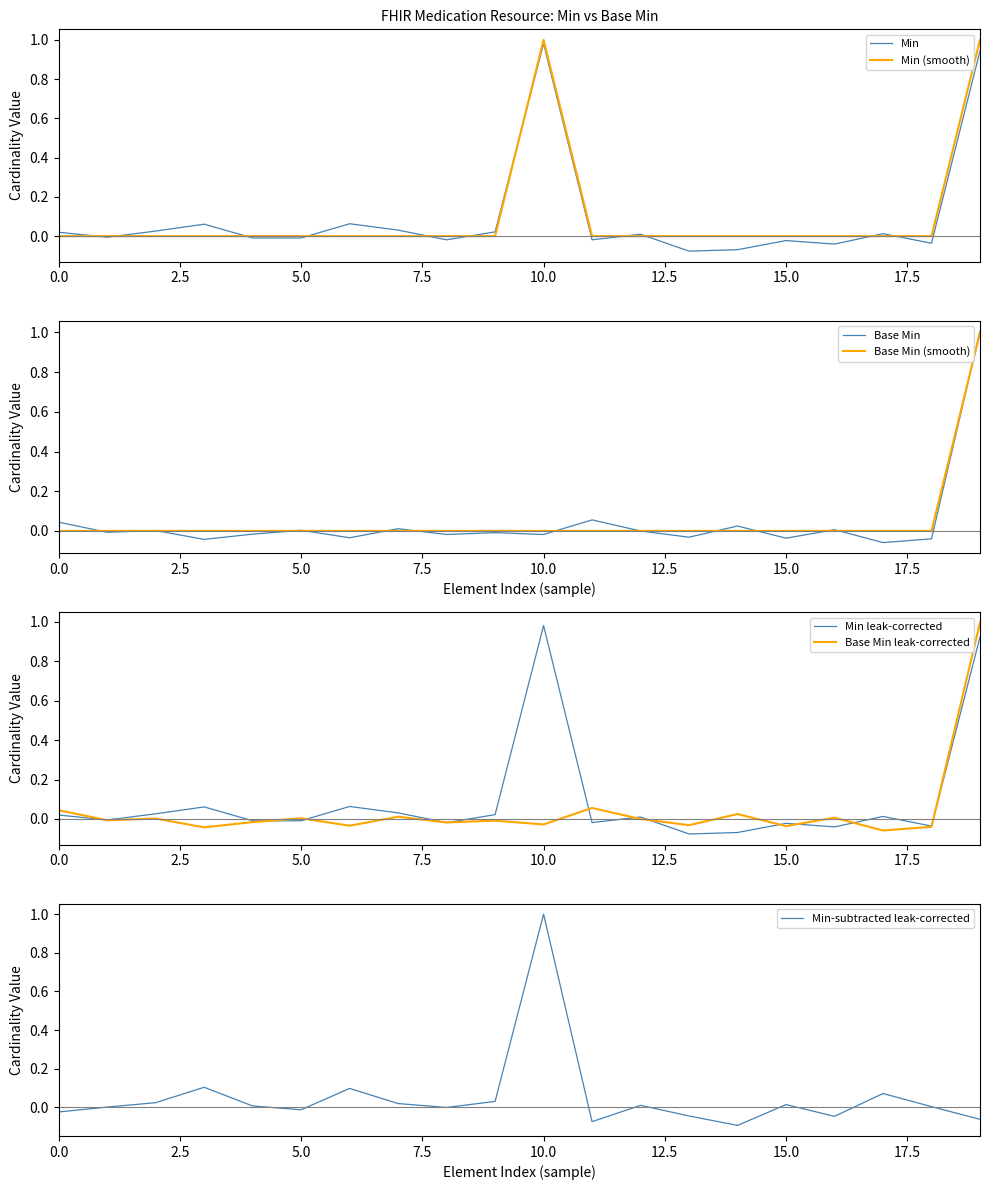

What is the maximum value for Min-subtracted leak-corrected?

1.0